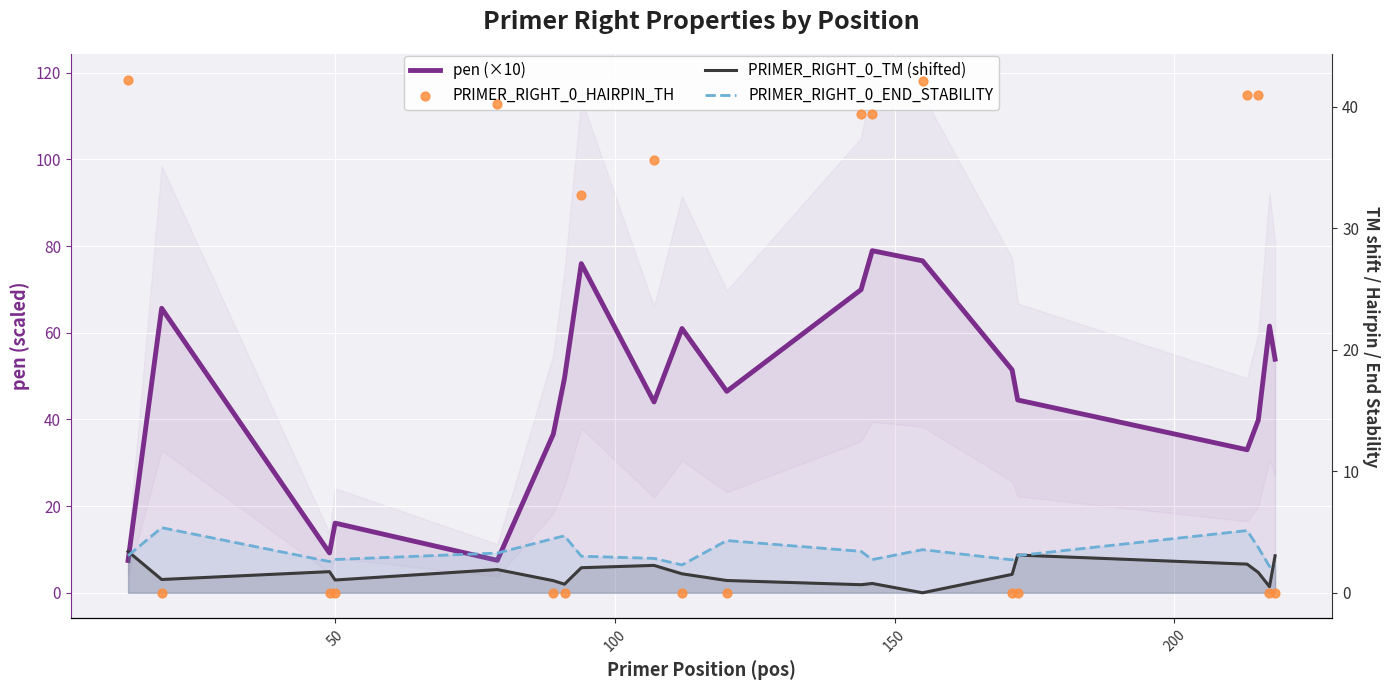

Which series contains the lowest Y value?

PRIMER_RIGHT_0_TM (shifted)